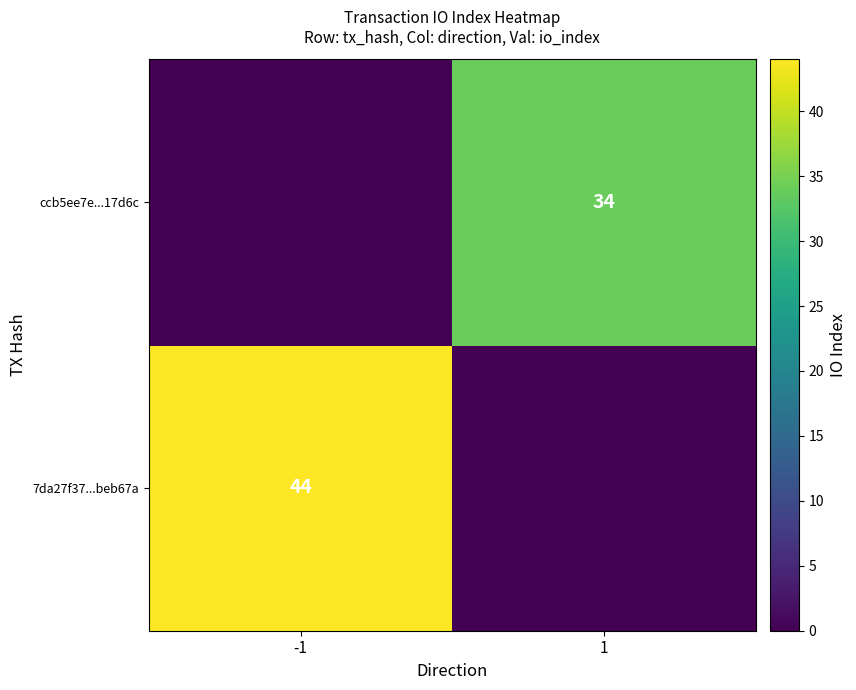

The 7da27f37...beb67a series shows 44 at -1. True or false?

True